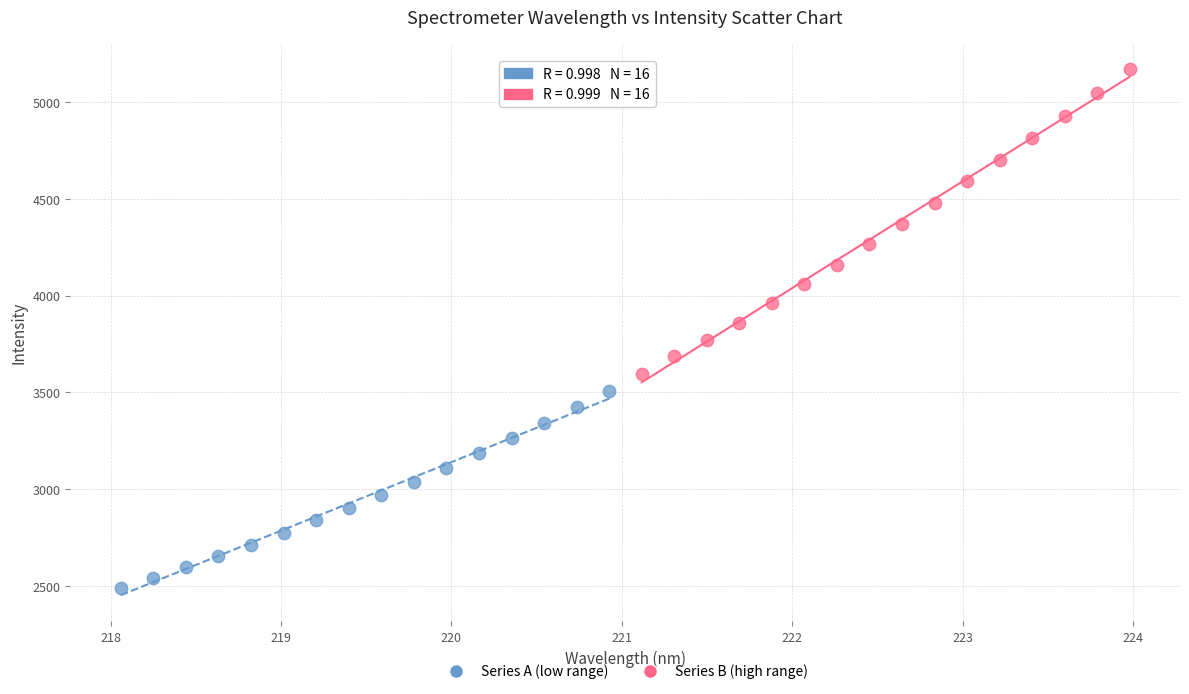

What are all the series names shown in the legend?

Series A (low range), Series B (high range)